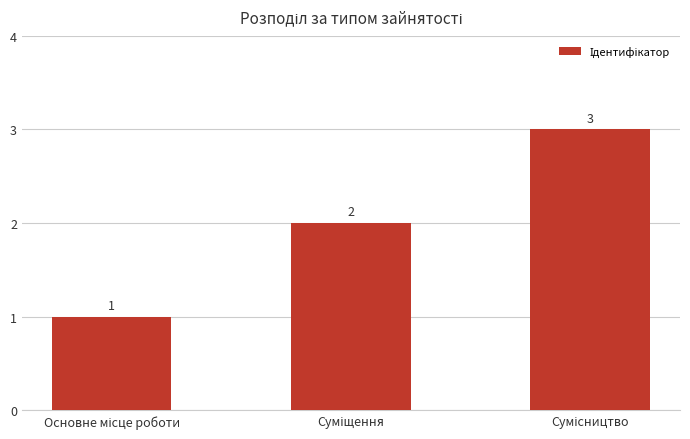

How many values are between 1 and 3?

3